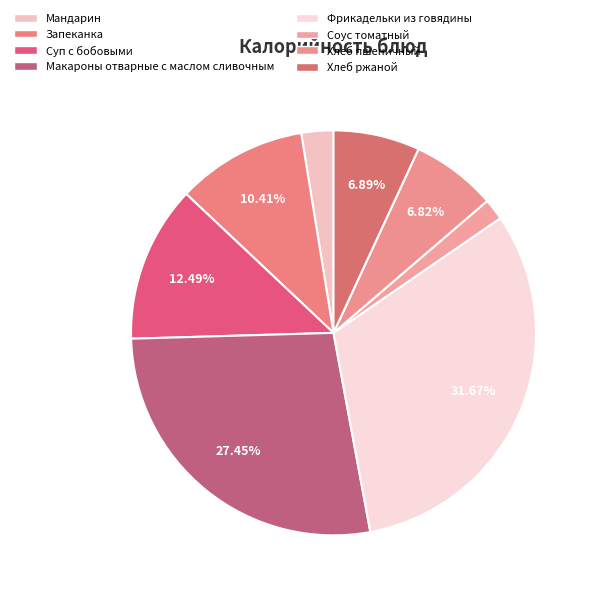

Which category has the biggest portion of the pie?

Фрикадельки из говядины